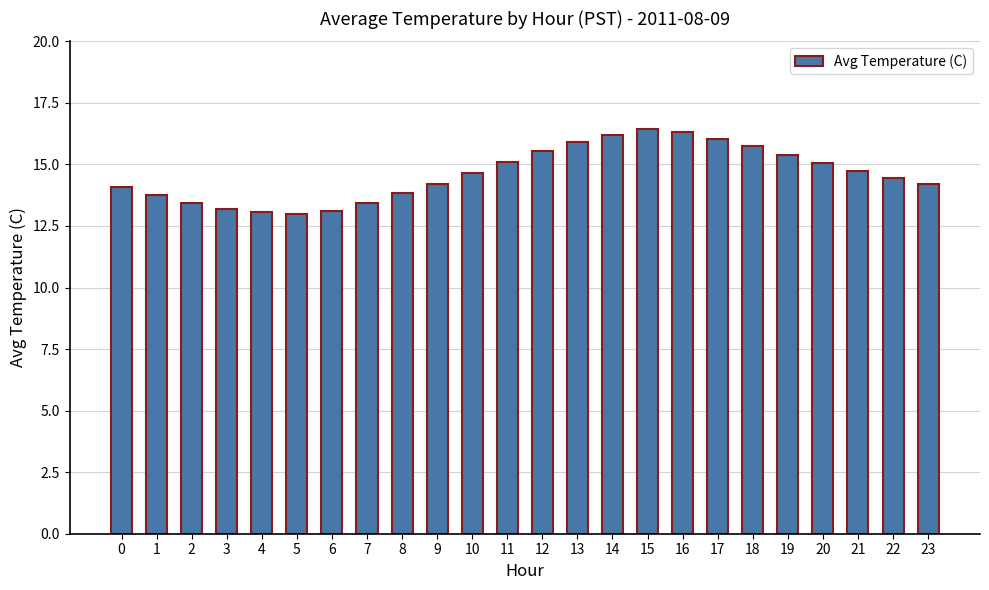

Approximately how many times larger is the value at 5 compared to 21?

0.9